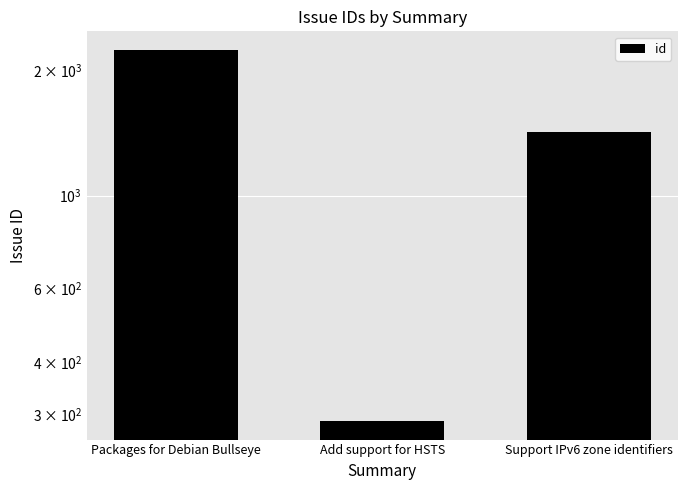

True or false: the data shows 1422 at Support IPv6 zone identifiers.

True